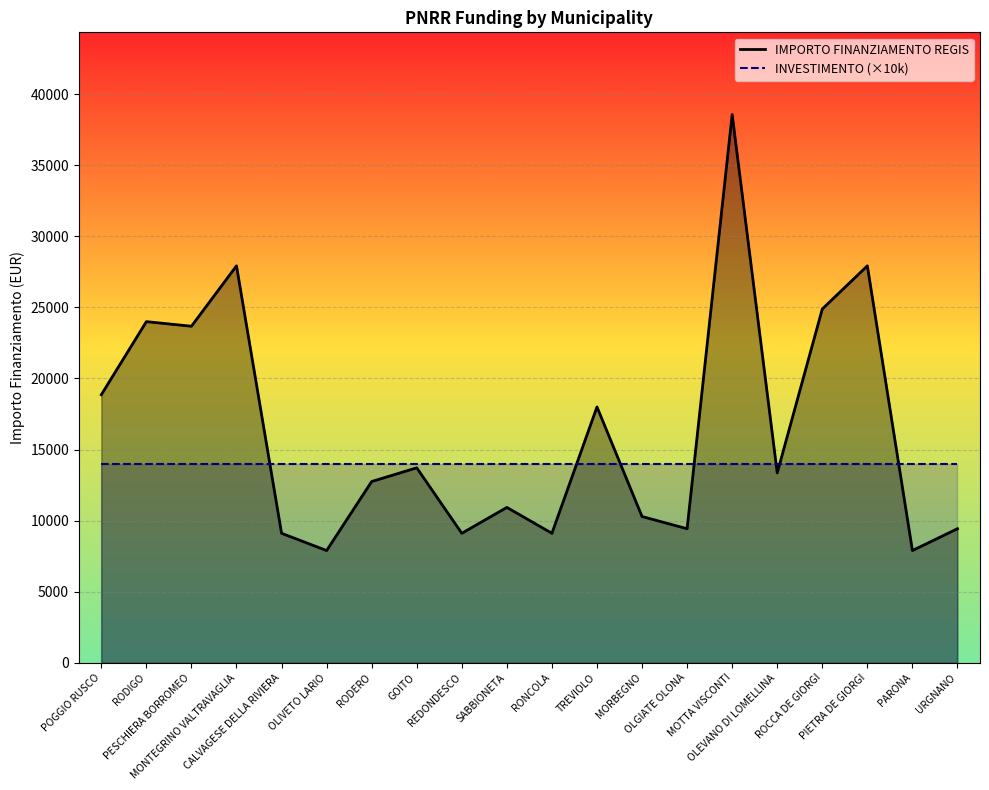

True or false: IMPORTO FINANZIAMENTO REGIS has more than 0 interior local peaks.

True